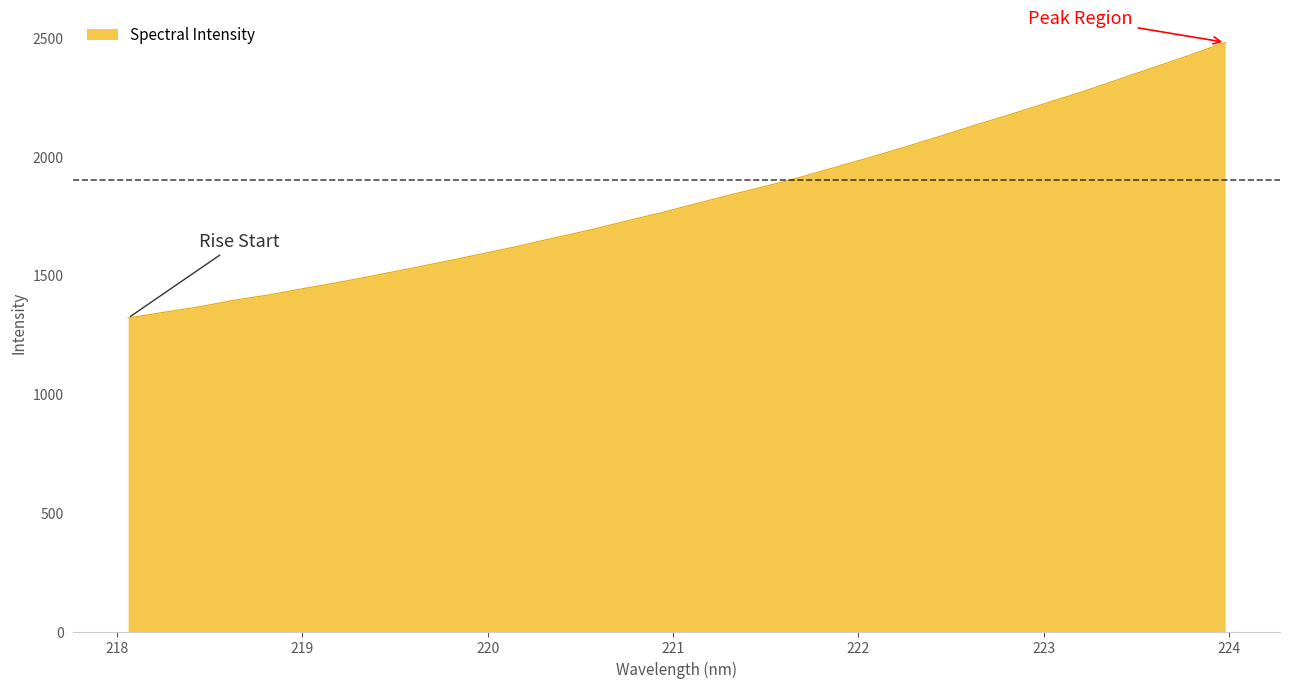

What is the difference between the maximum and minimum values?

1160.4